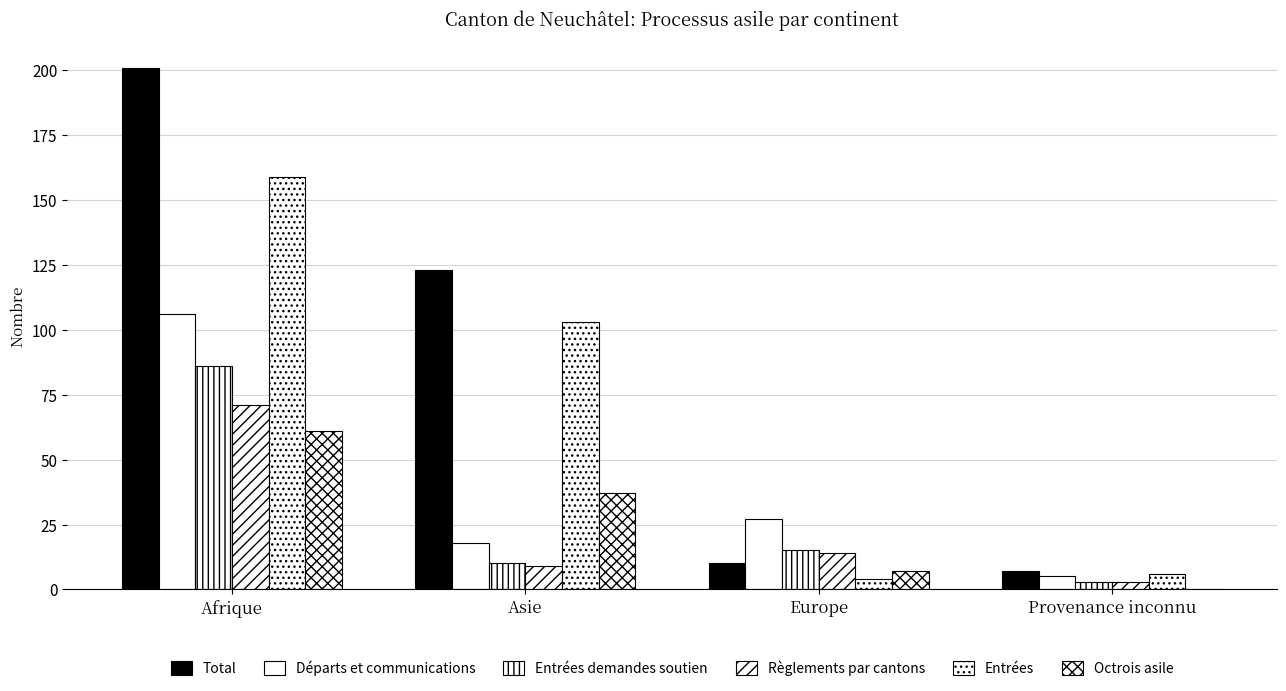

What is the value of the Règlements par cantons bar at the 3rd from the left?

14